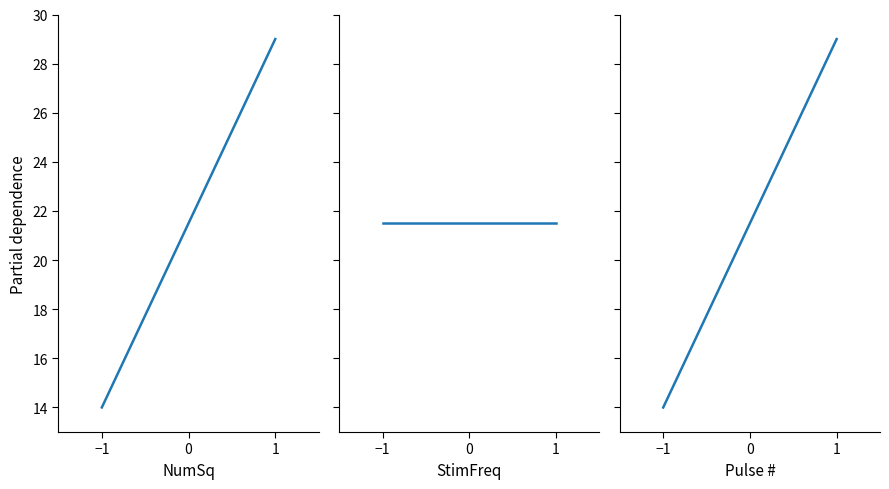

At how many categories does at least one series exceed 18?

2